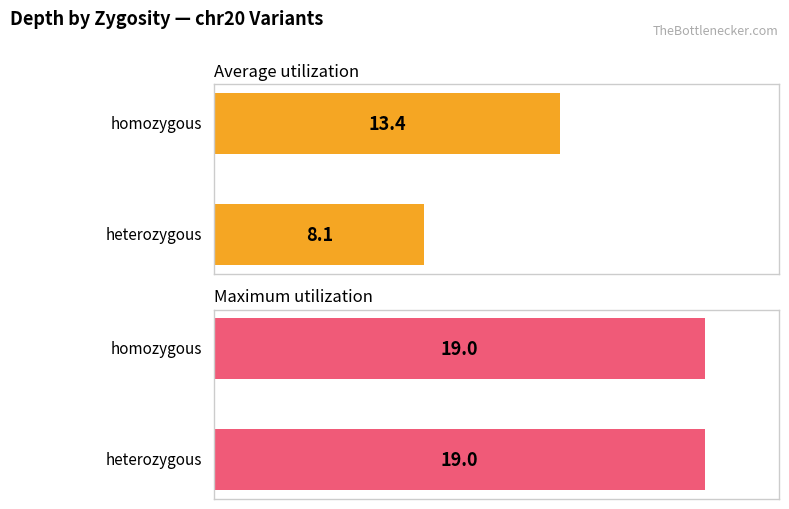

True or false: Average utilization has a value of 2.5 at 0.

False